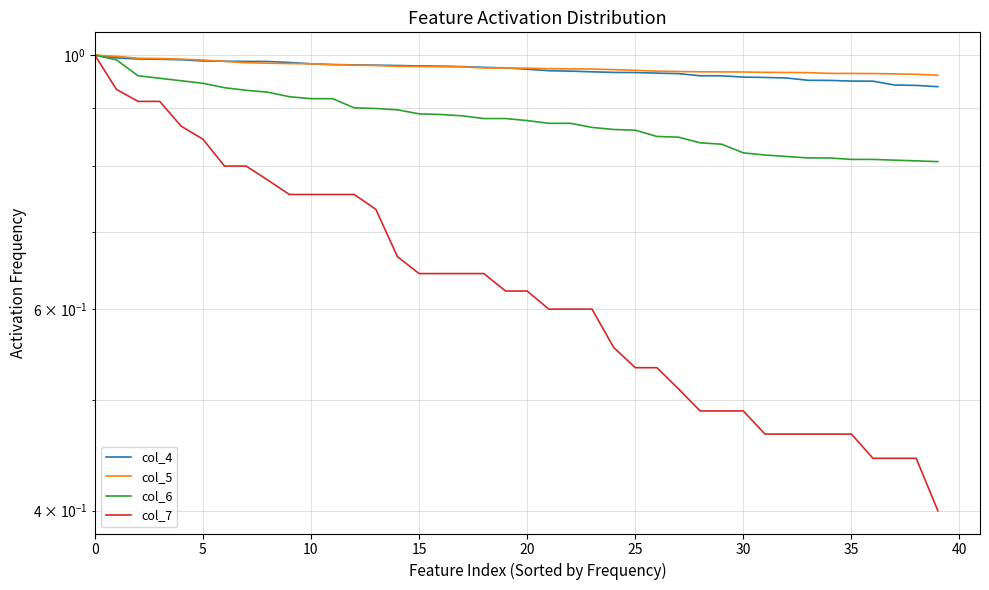

The col_6 series shows 0.3 at 30. True or false?

False